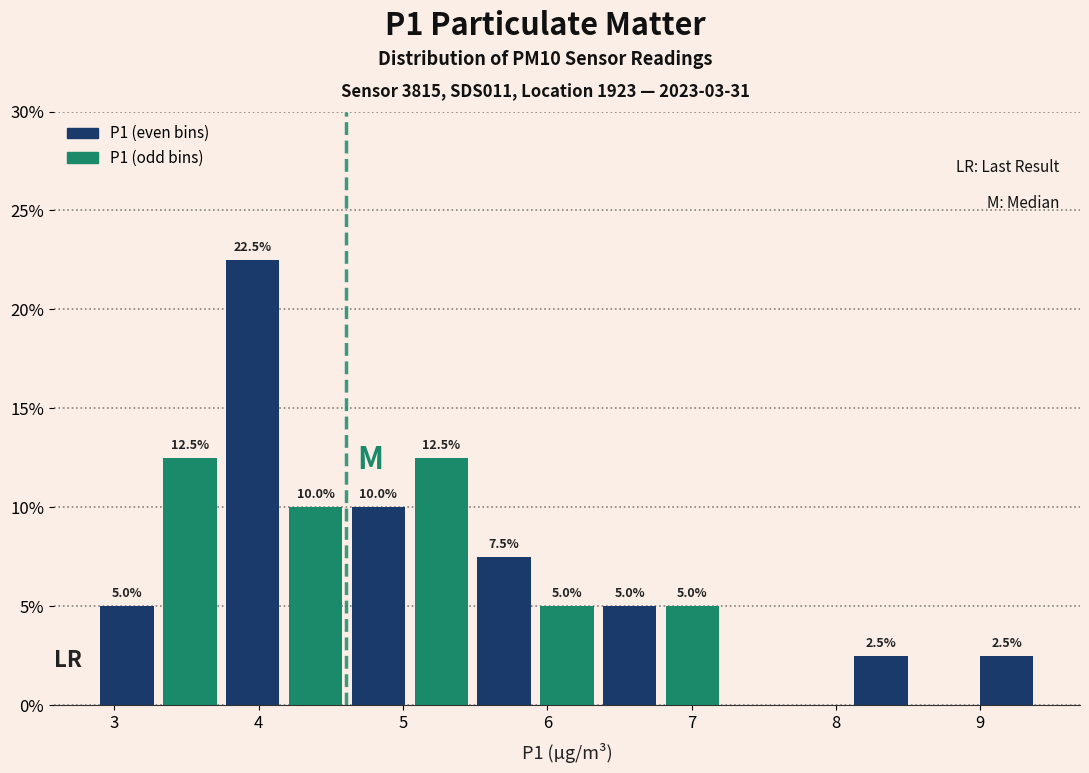

Which range on the x-axis has the tallest bar?

3.7 to 4.2